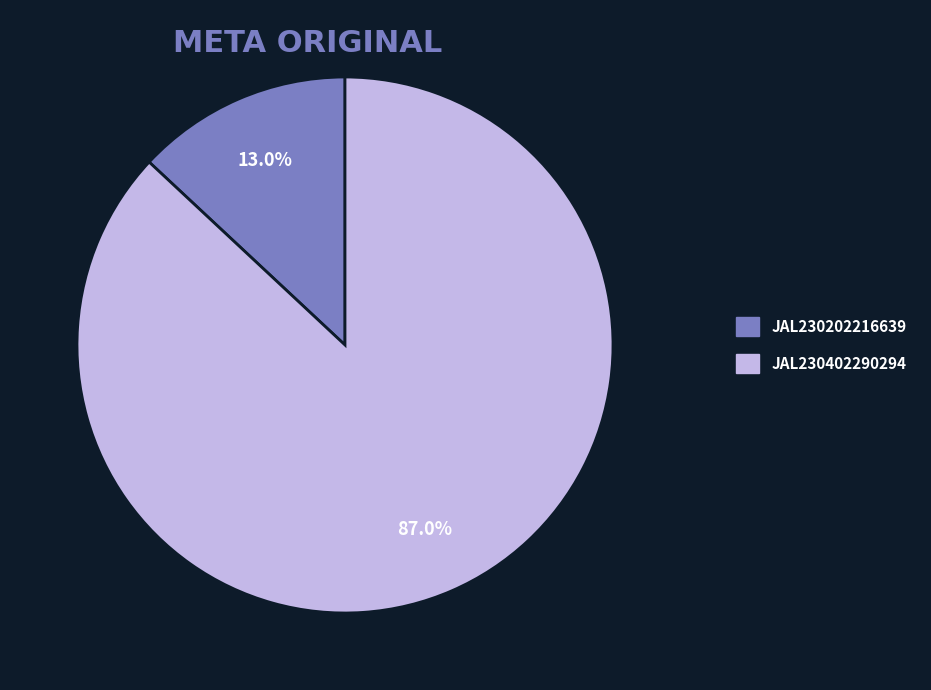

Does JAL230202216639 represent more than half of the total?

No